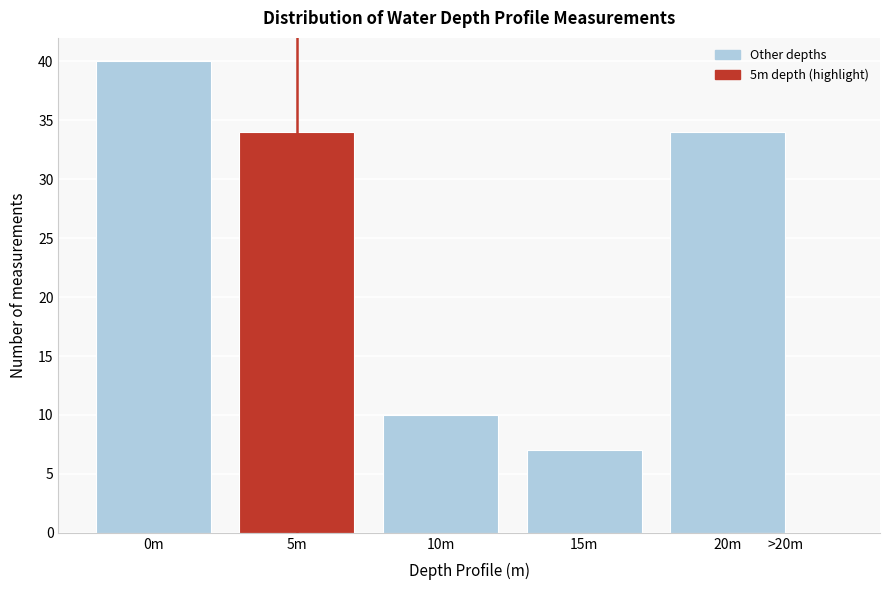

Reading left to right, list all the values displayed in this chart.

0m=40	5m=34	10m=10	15m=7	20m=34	>20m=0